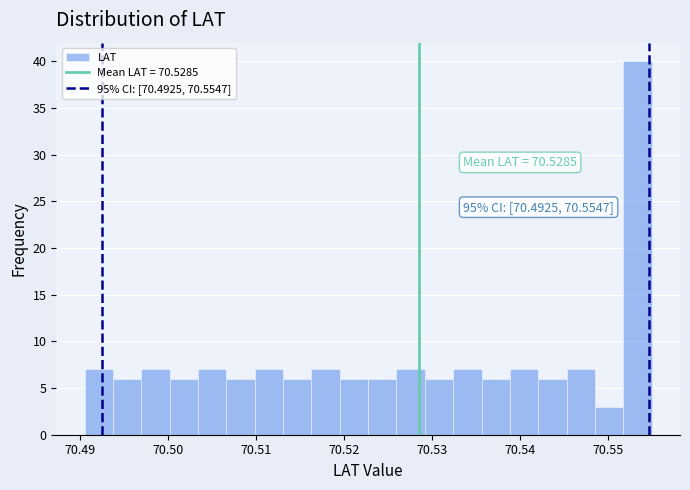

Read against the x-axis, roughly where is the centre of the tallest bar?

70.553